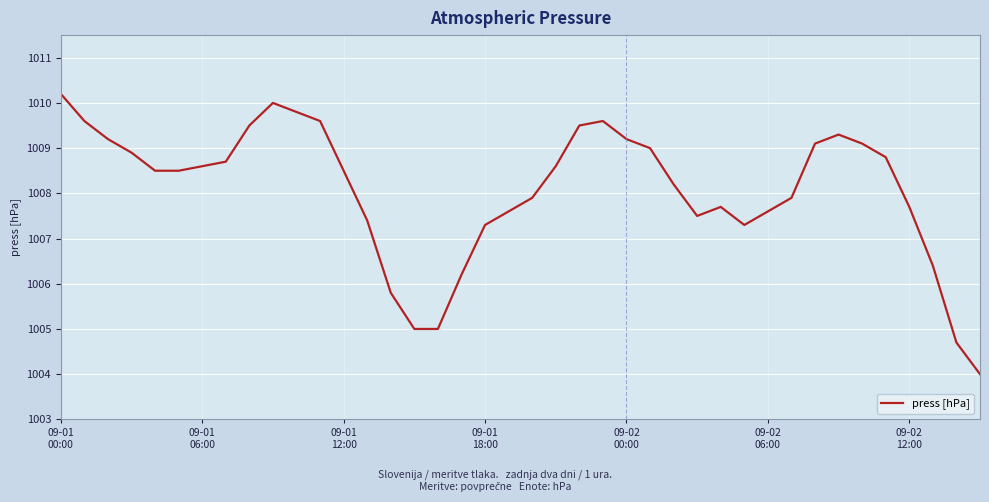

Does the chart display data point markers on the line(s)?

No